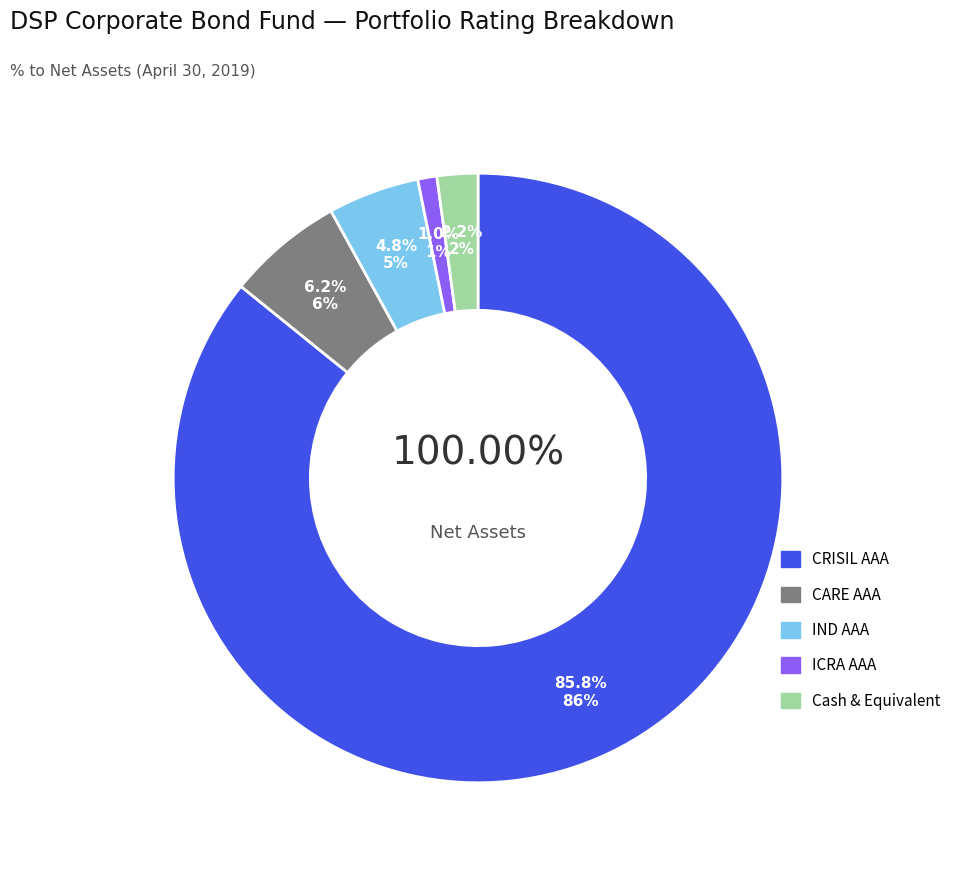

To the nearest percent, what portion does CARE AAA represent?

6%